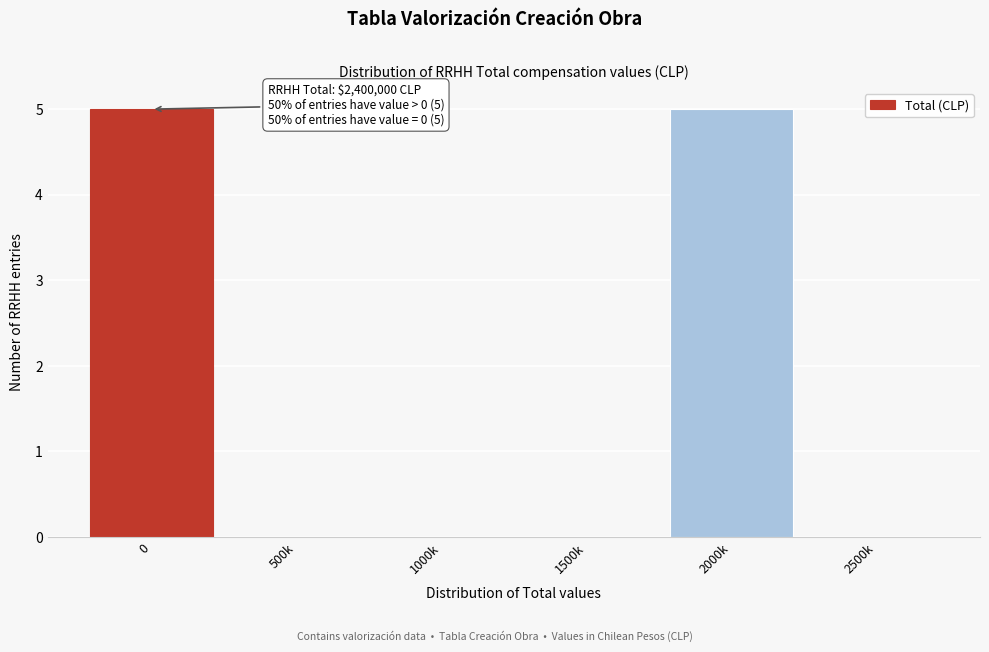

Reading right to left, extract all data points from this chart.

2500k=0	2000k=5	1500k=0	1000k=0	500k=0	0=5